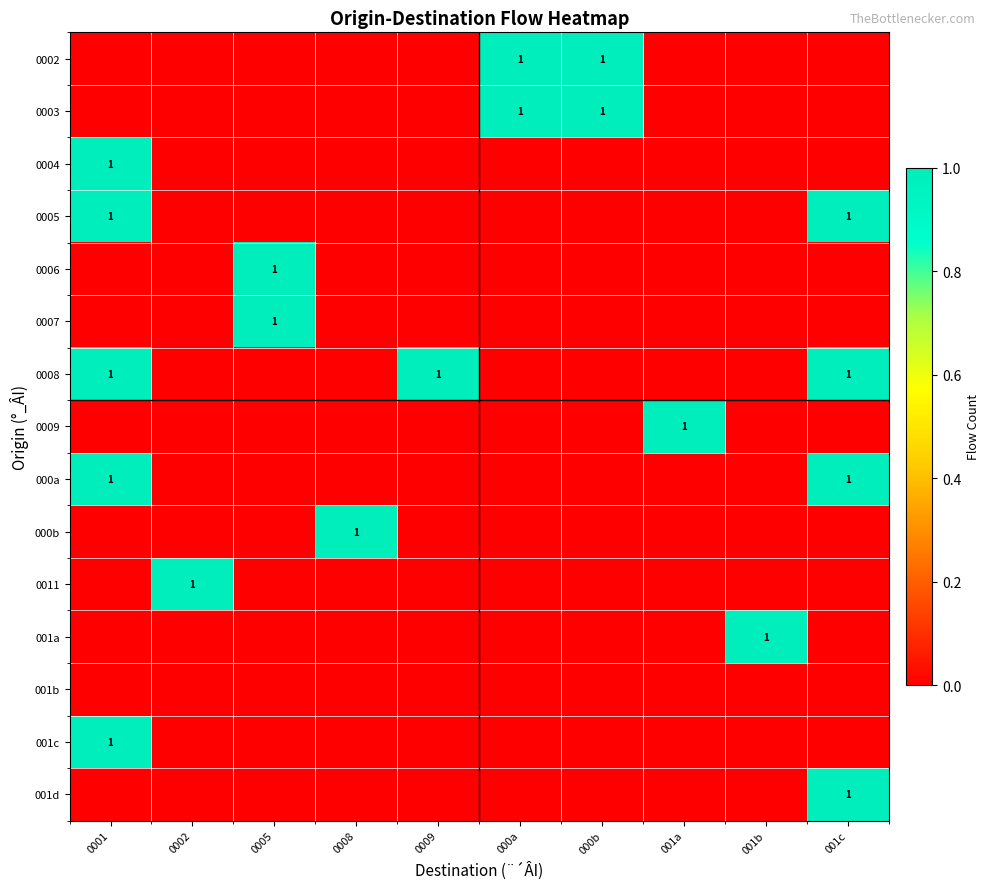

Which series has the largest total across all categories?

0008